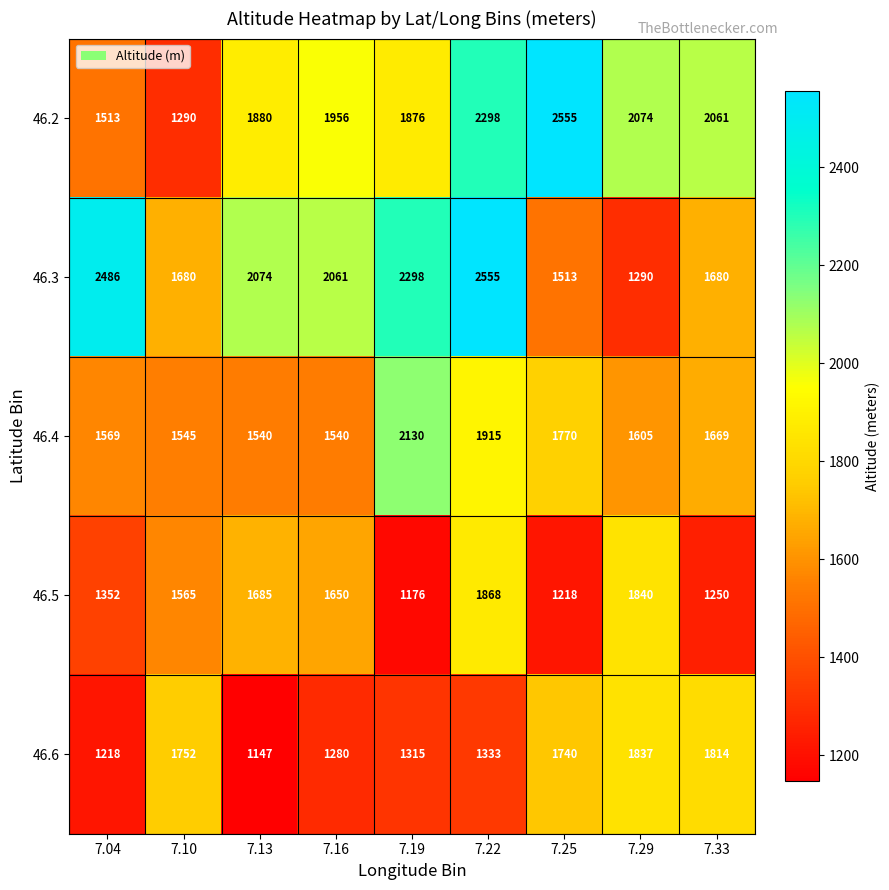

The 46.5 series shows 1088 at 7.22. True or false?

False